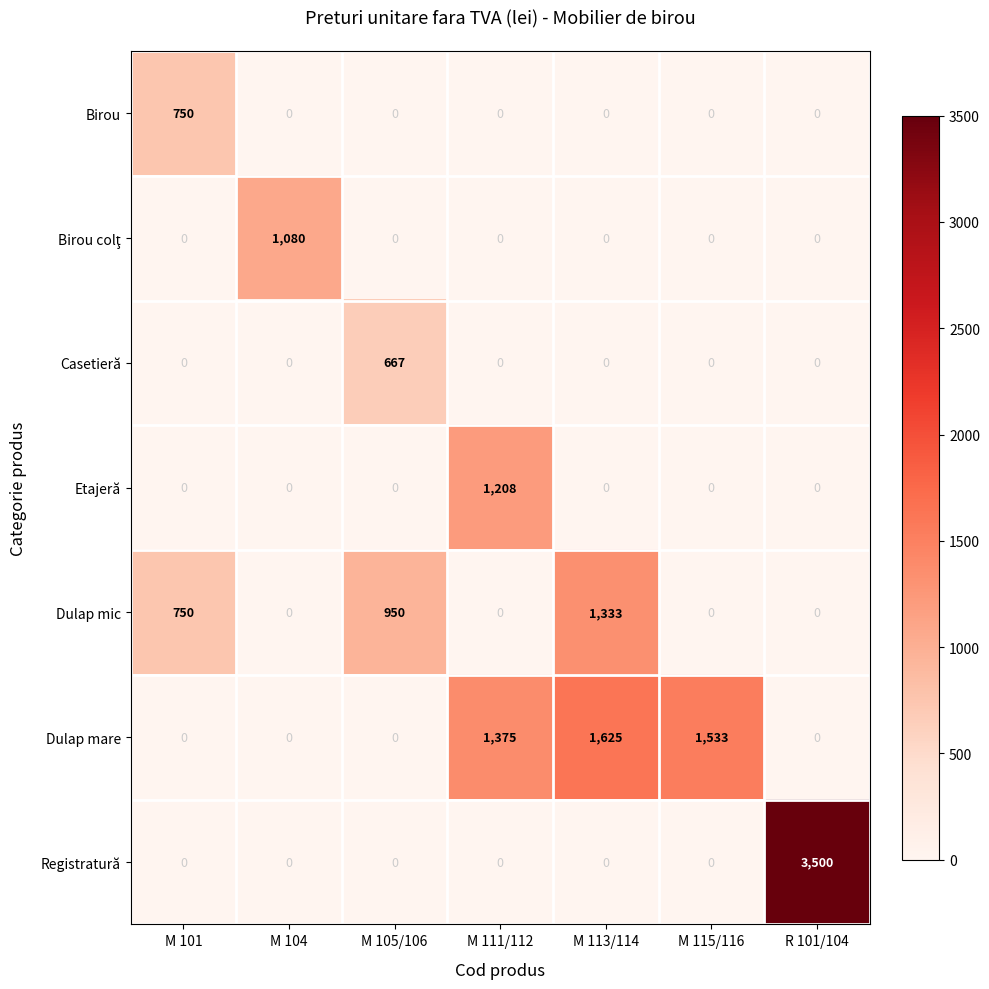

What is the total value across all series at M 105/106?

1617